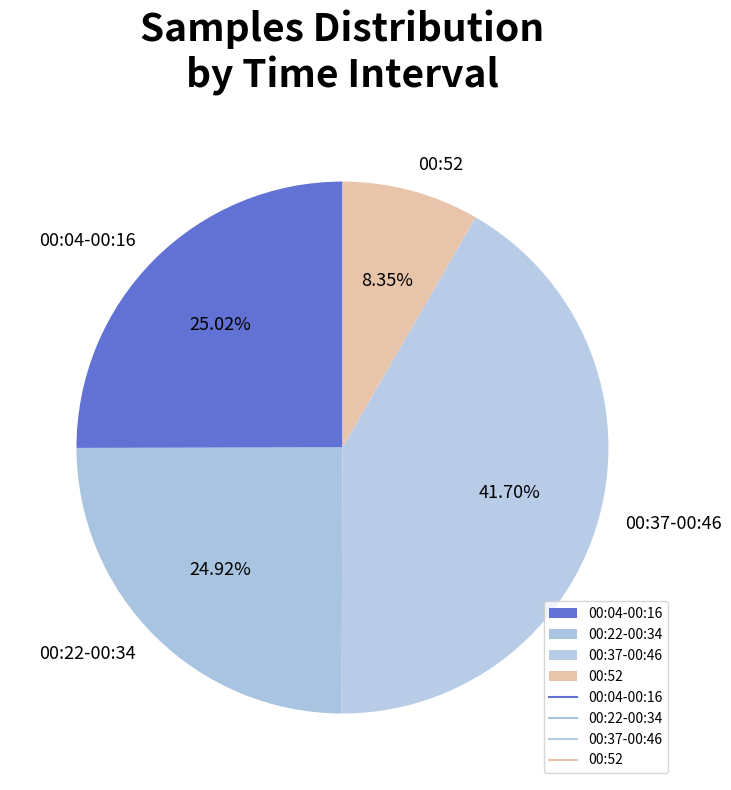

How many slices are in this pie chart?

4